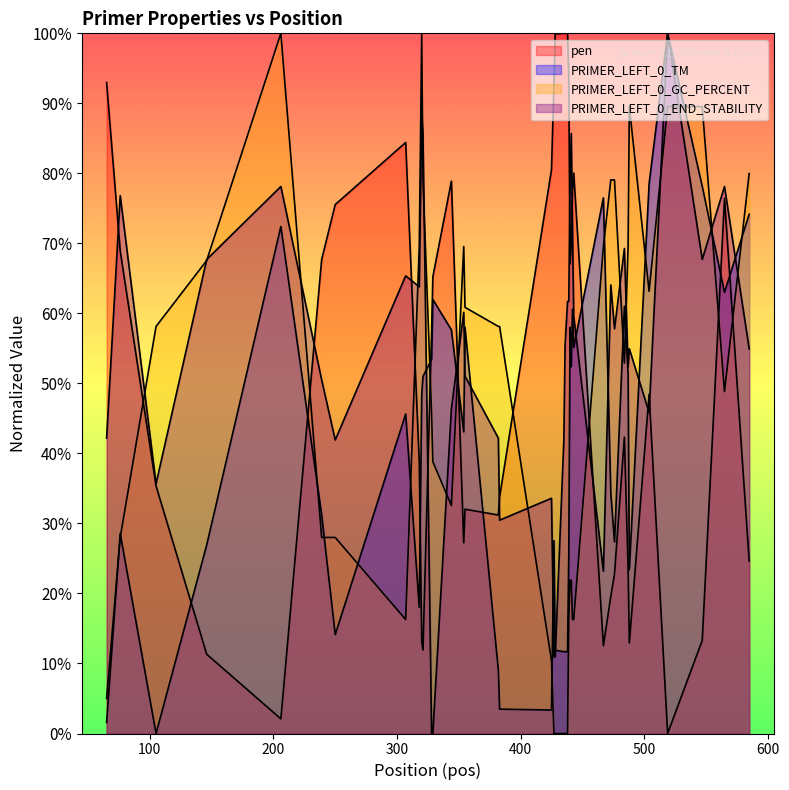

True or false: pen has a value of 84.4 at 307.

True